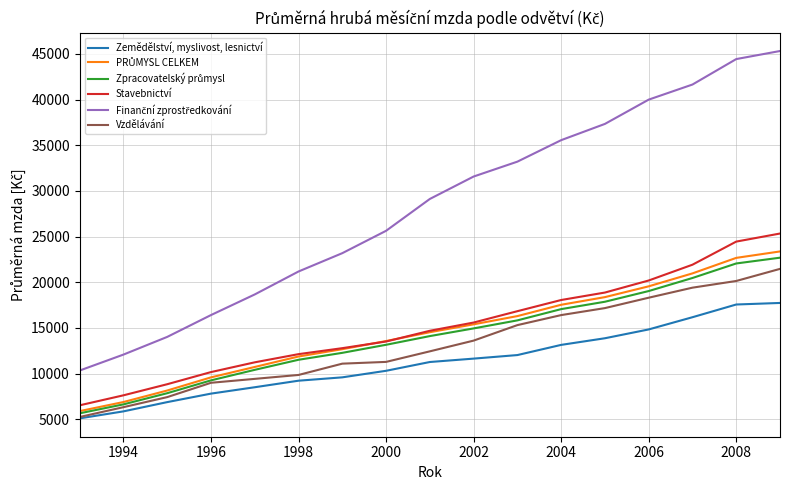

What is the difference between the maximum and minimum values in the Zemědělství, myslivost, lesnictví series?

12632